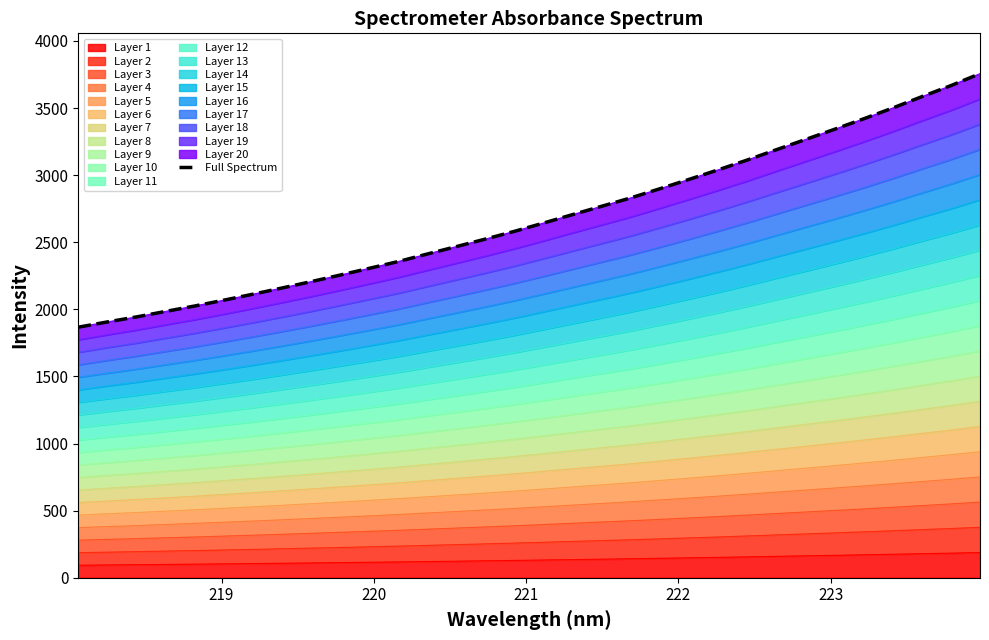

What is the value of the 31st point from the left?

3667.5